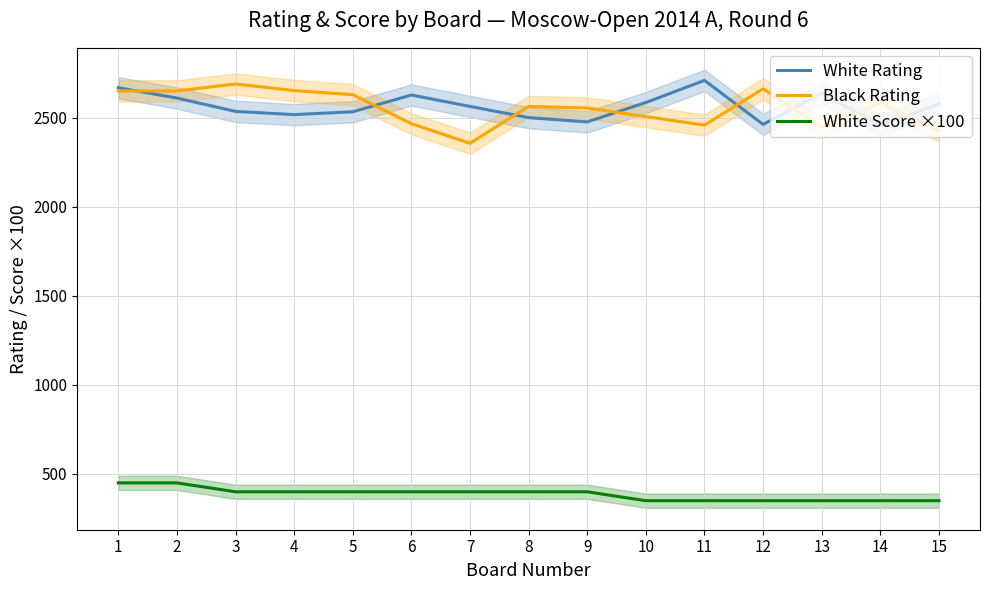

True or false: Black Rating has more than 2 interior local peaks.

True